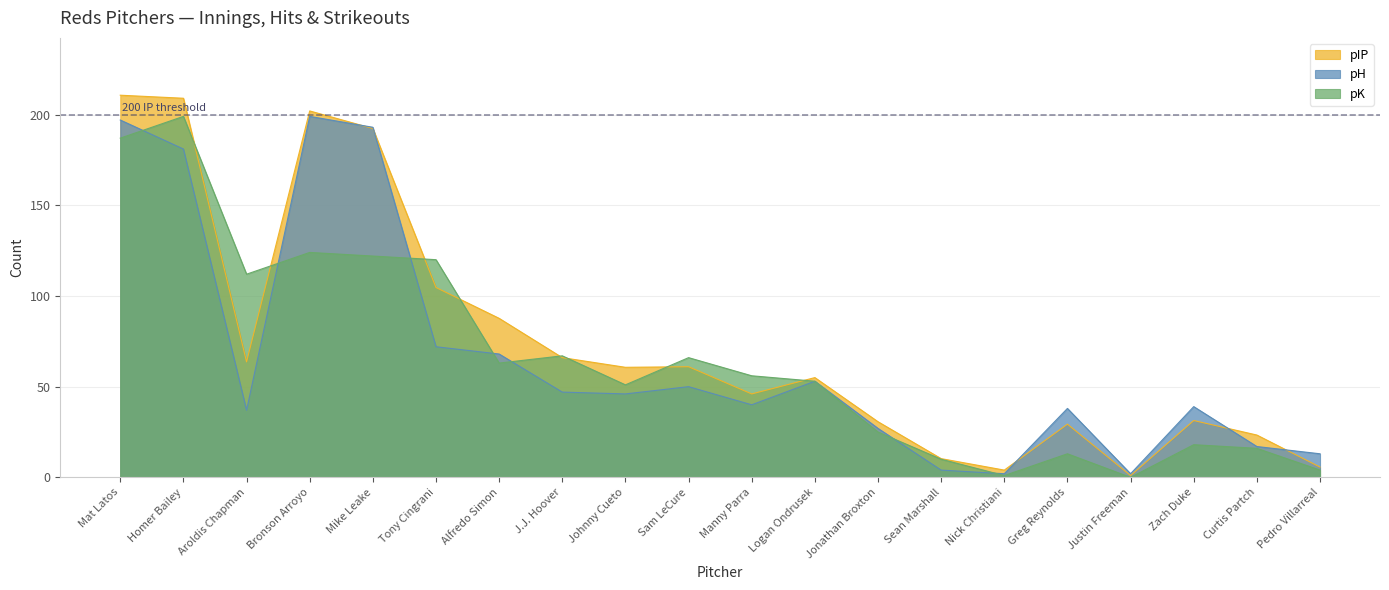

After their last crossing, which series has the higher values: pIP or pK?

pIP